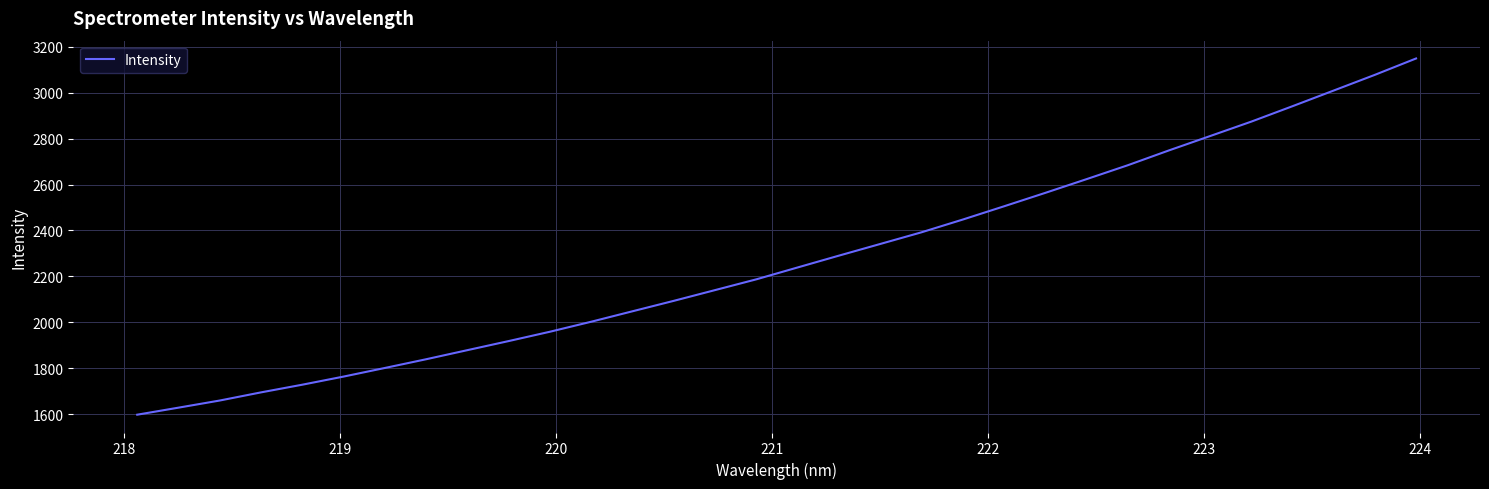

What is the minimum value shown in the chart?

1597.7